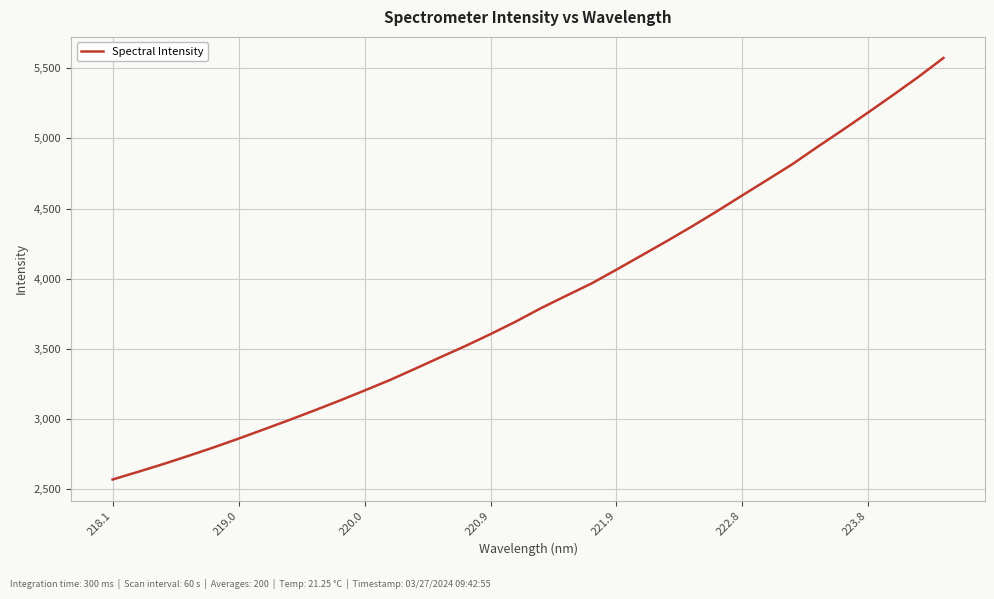

What is the difference between the maximum and minimum values?

3005.5